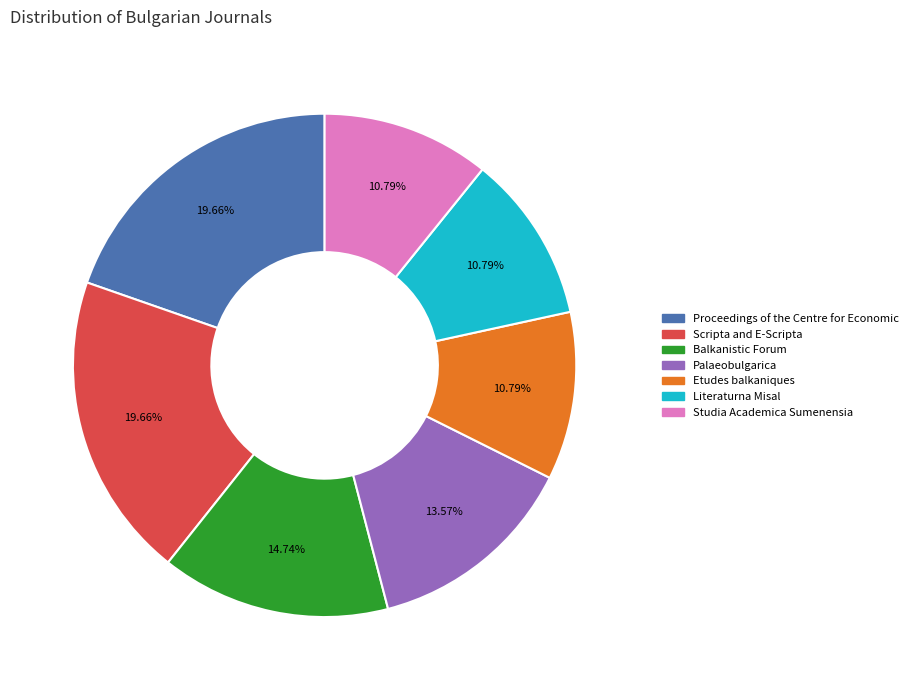

Is the sum of Palaeobulgarica and Proceedings of the Centre for Economic greater than half?

No